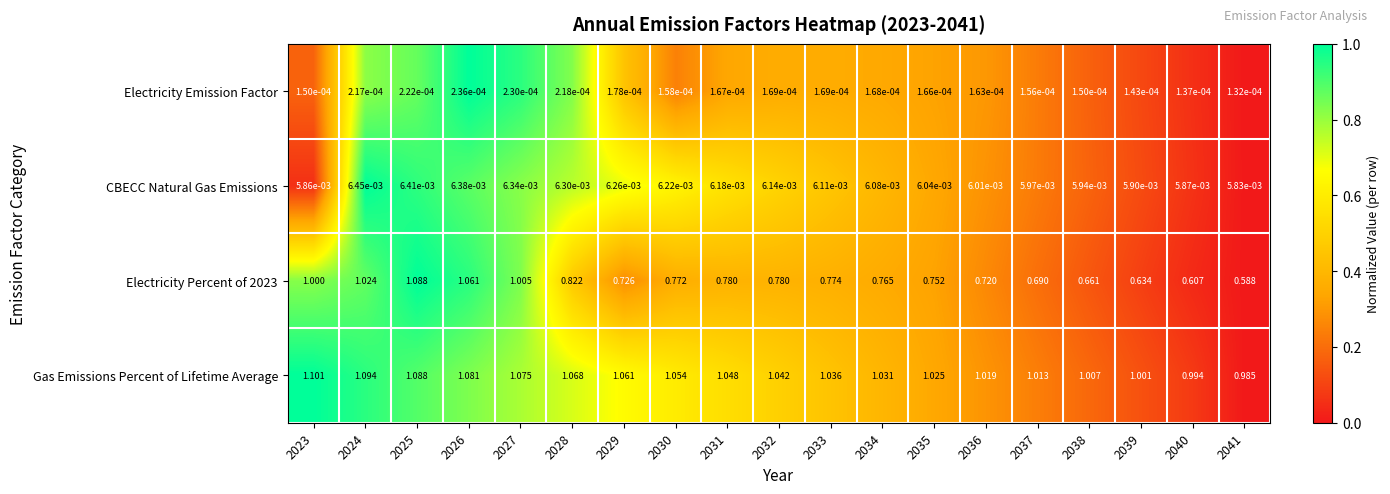

How many distinct data groups are displayed?

4